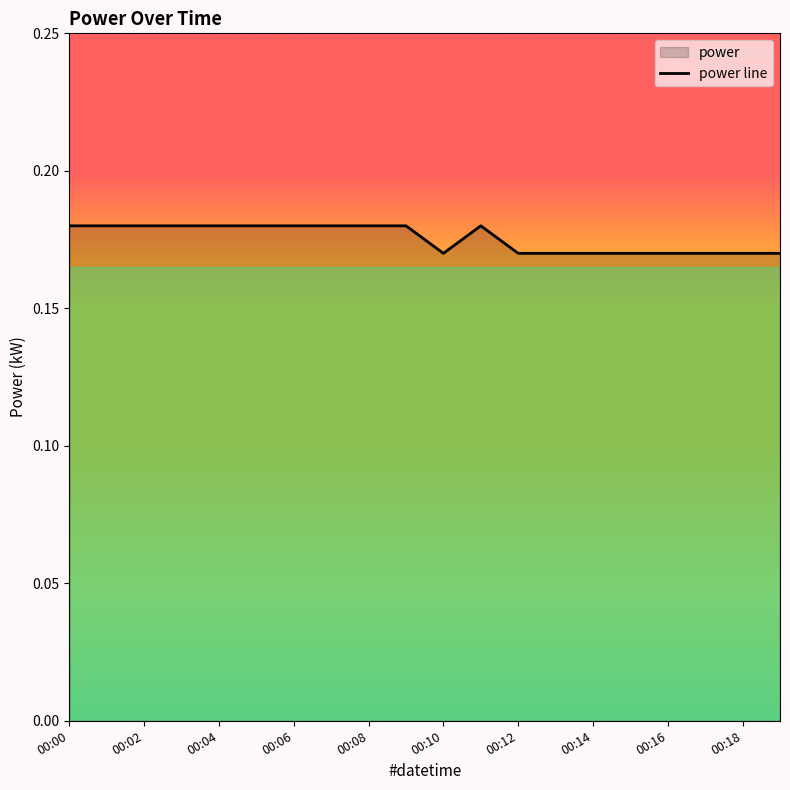

Does the chart have visible grid lines?

No